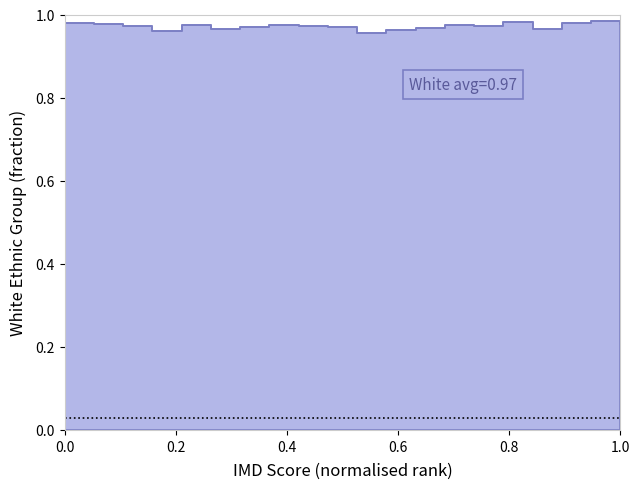

Does the chart have visible grid lines?

No